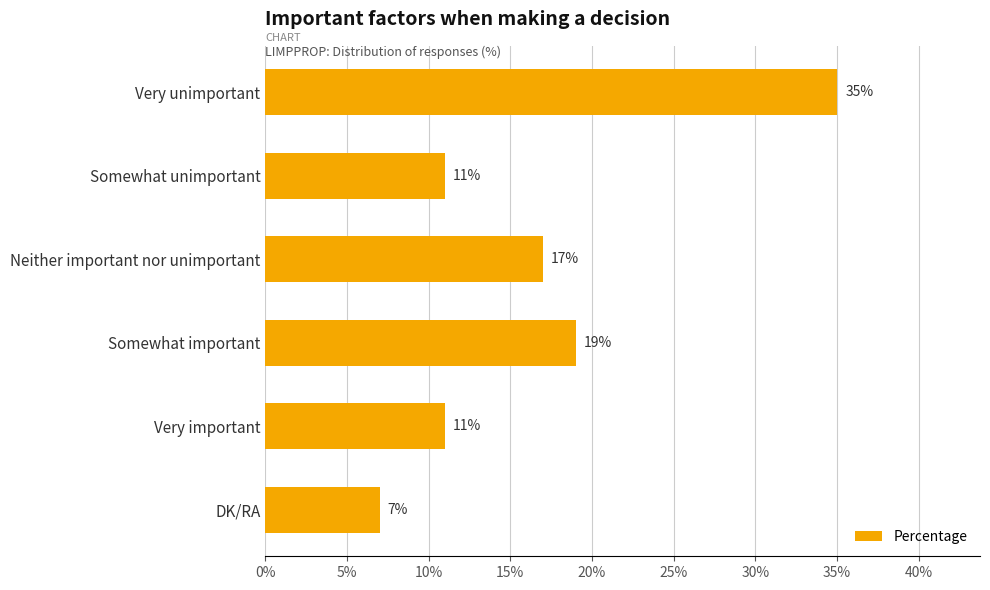

The chart shows a value of 20 at Very unimportant. True or false?

False